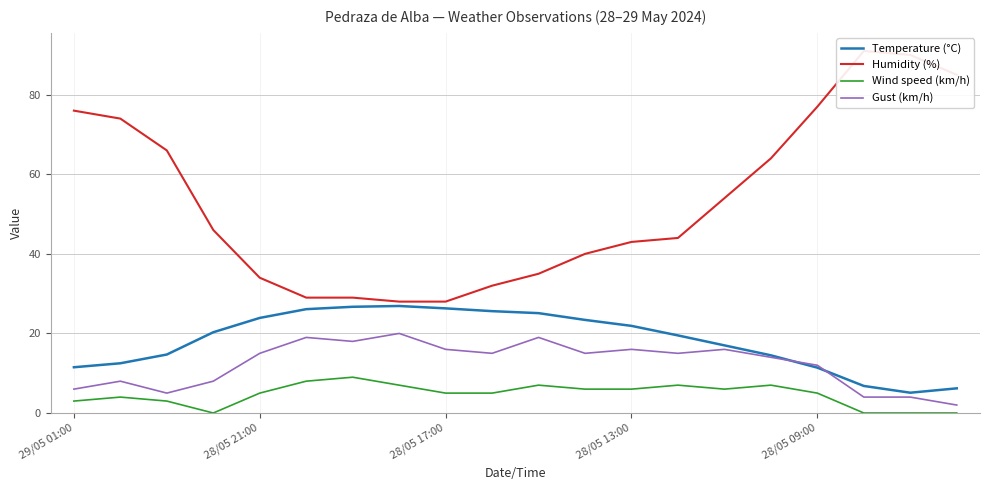

How many interior local peaks does the Gust (km/h) series have?

6